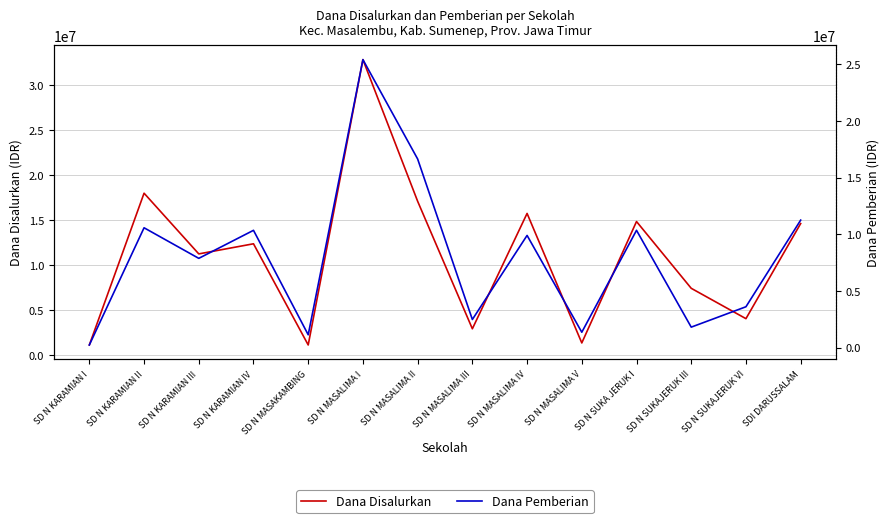

Rank the series by their maximum value, from highest to lowest.

Dana Disalurkan, Dana Pemberian